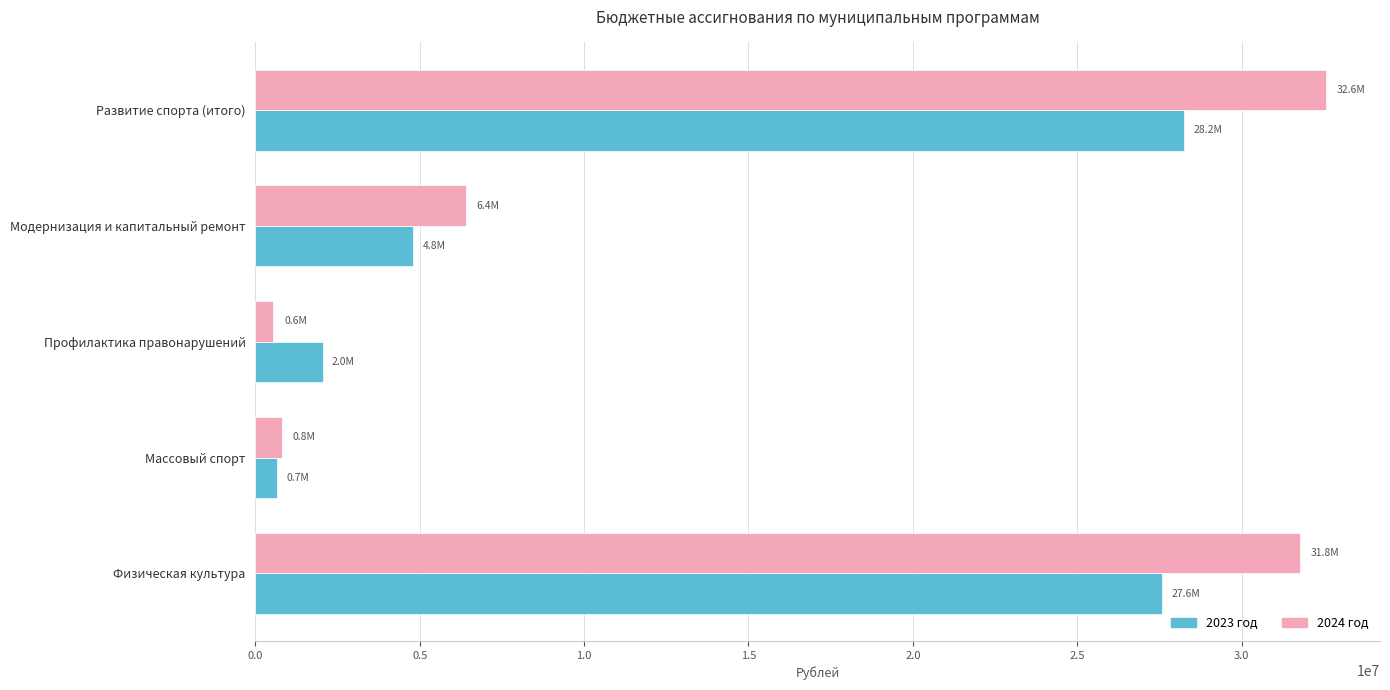

Rank the series by their maximum value, from lowest to highest.

2023 год, 2024 год